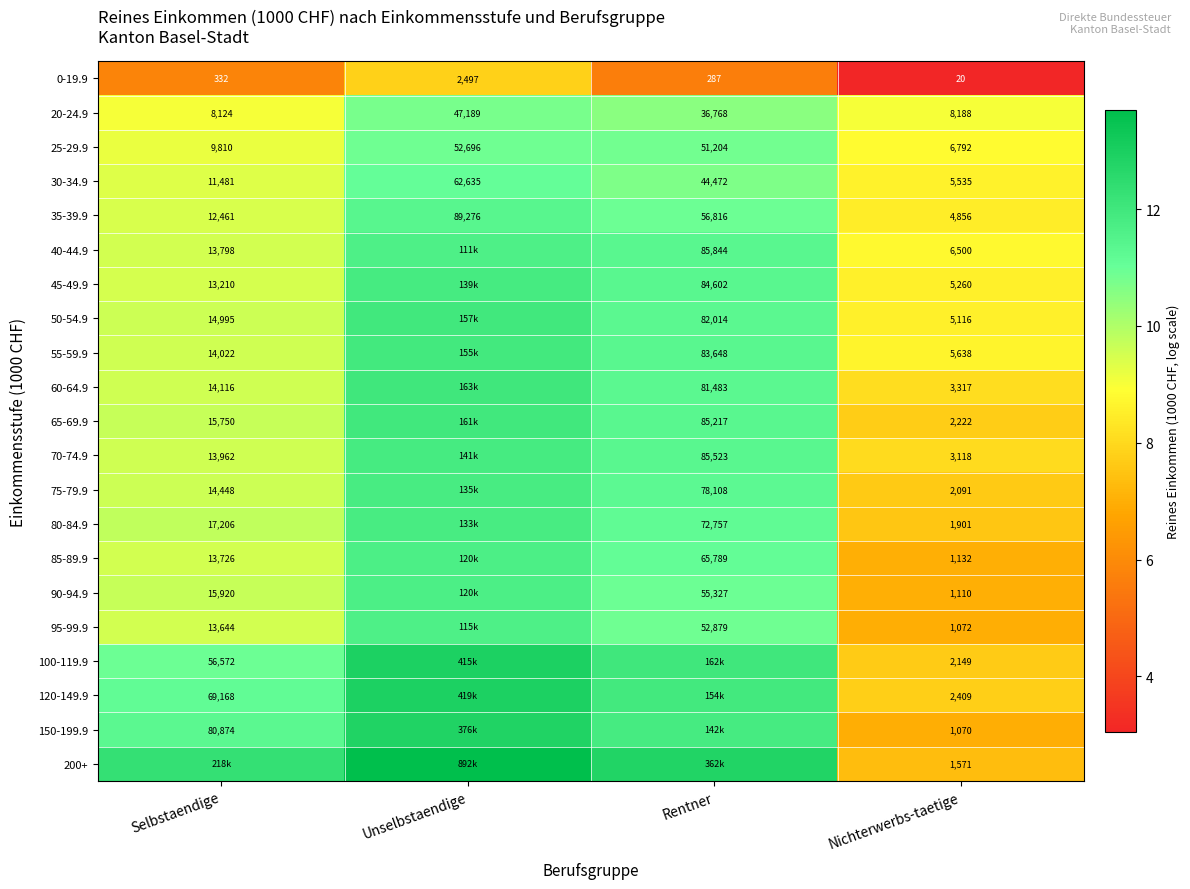

At which category is the sum across all series the highest?

Unselbstaendige